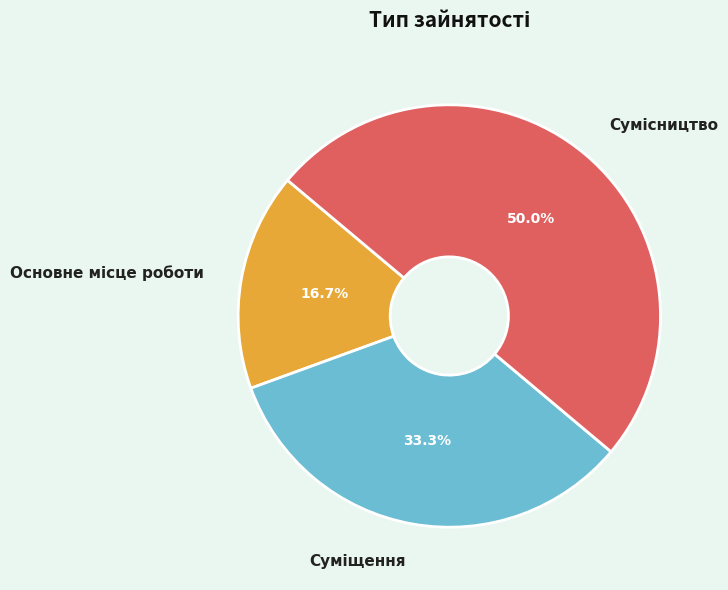

True or false: Основне місце роботи accounts for 3% of the total.

False